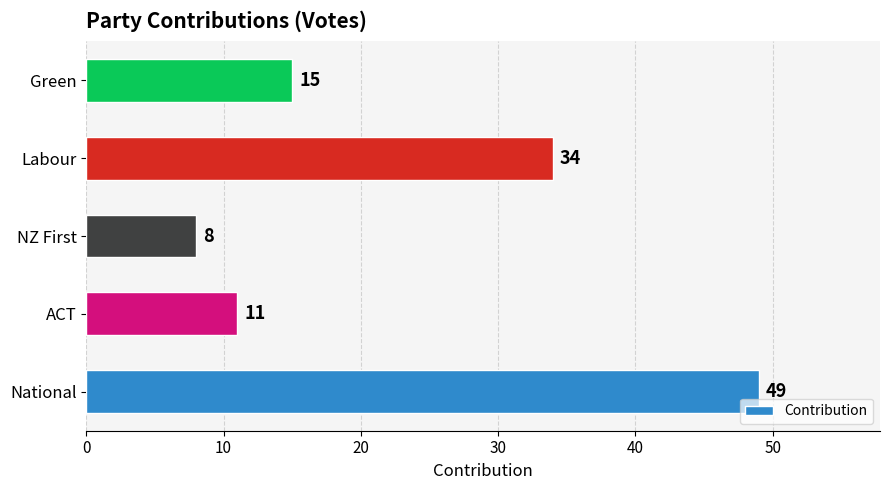

The value at ACT is 11. True or false?

True